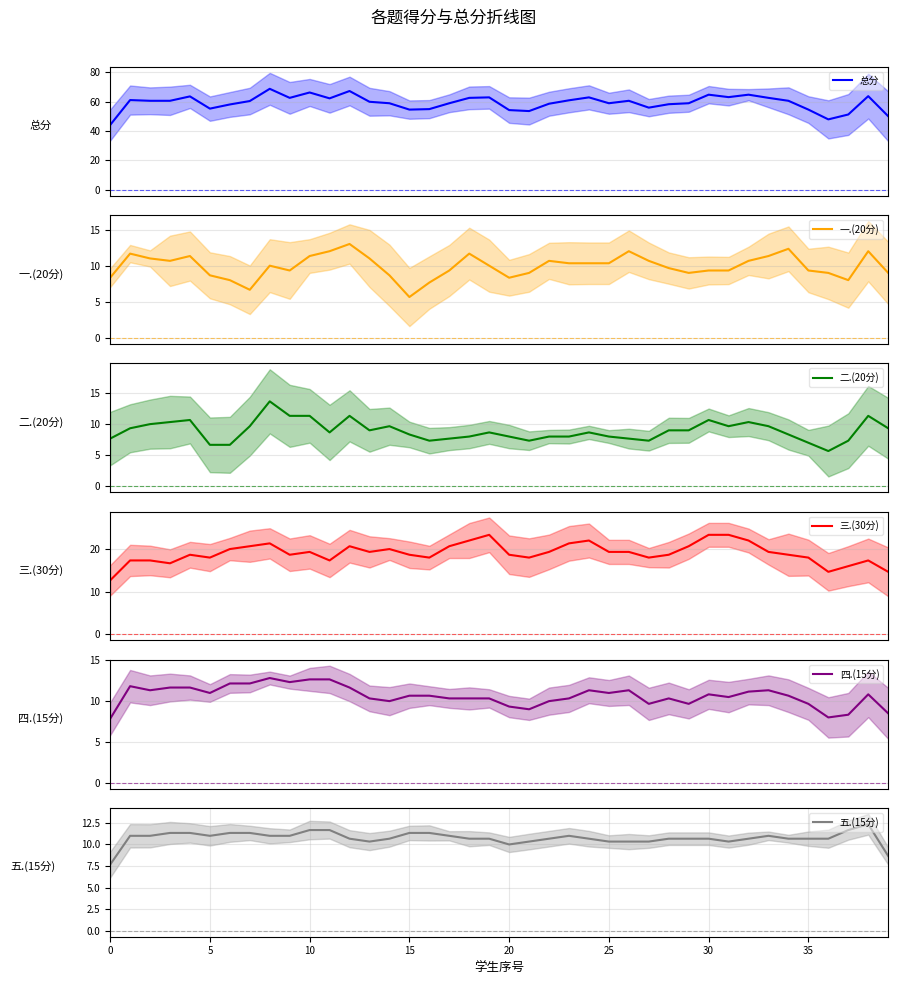

What is the minimum value for 总分?

44.2